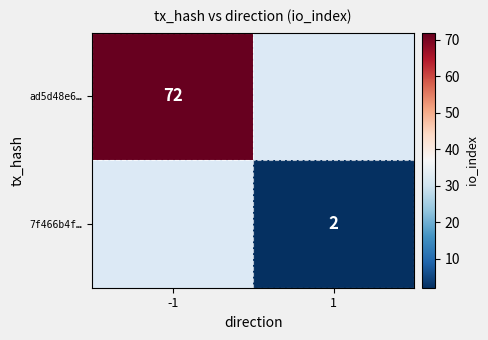

The 7f466b4f… series shows 2 at 1. True or false?

True